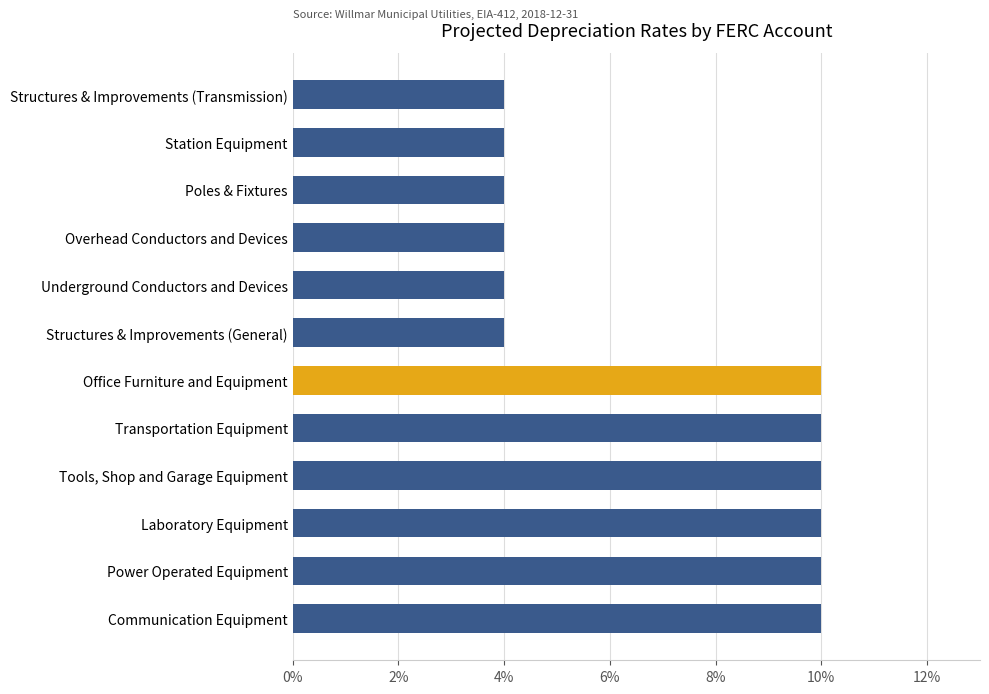

Does the chart contain any negative values?

No